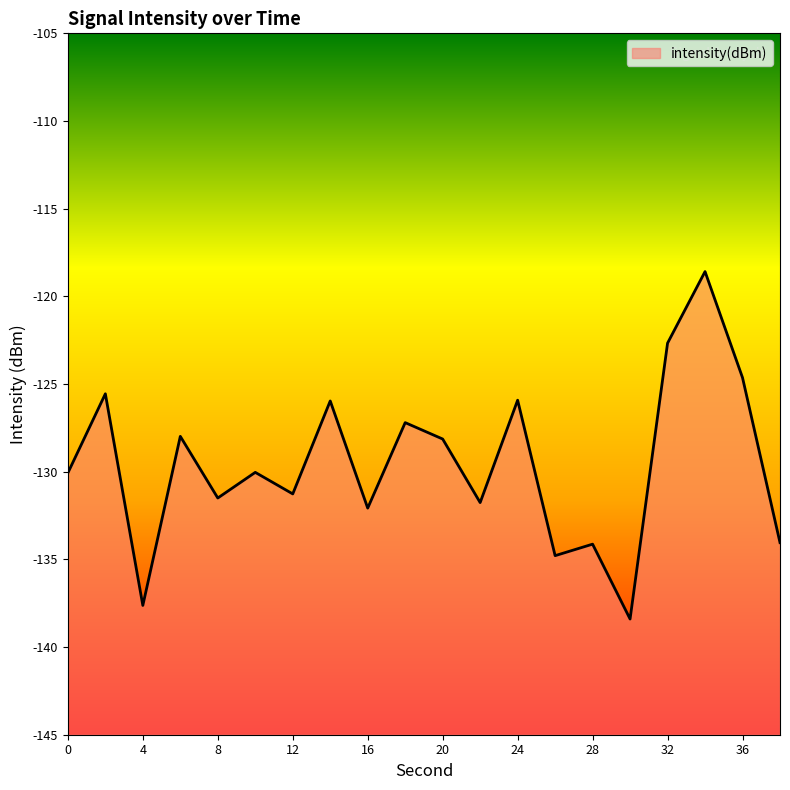

How many interior local valleys (lower than both neighbors) does the data have?

7